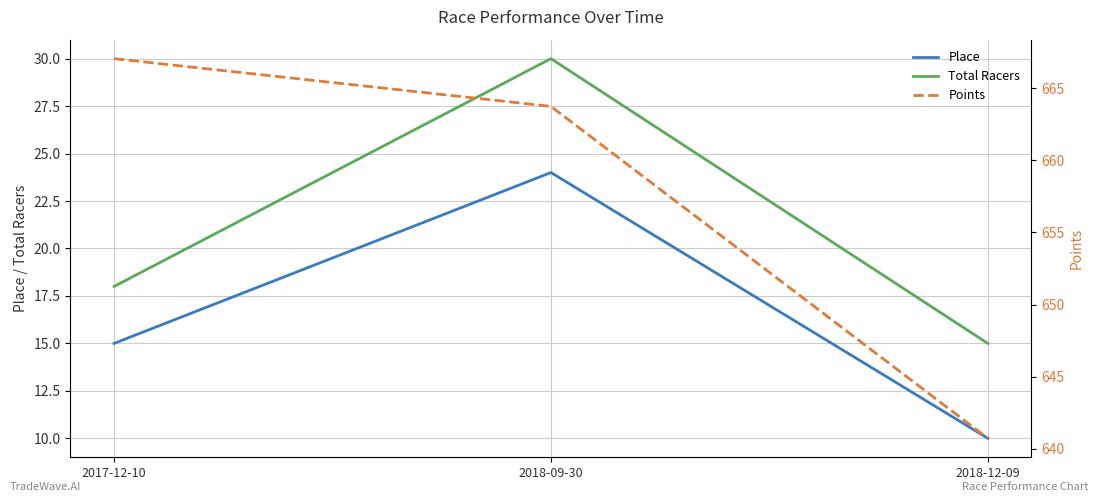

At which label is Points closest to 653?

2018-09-30